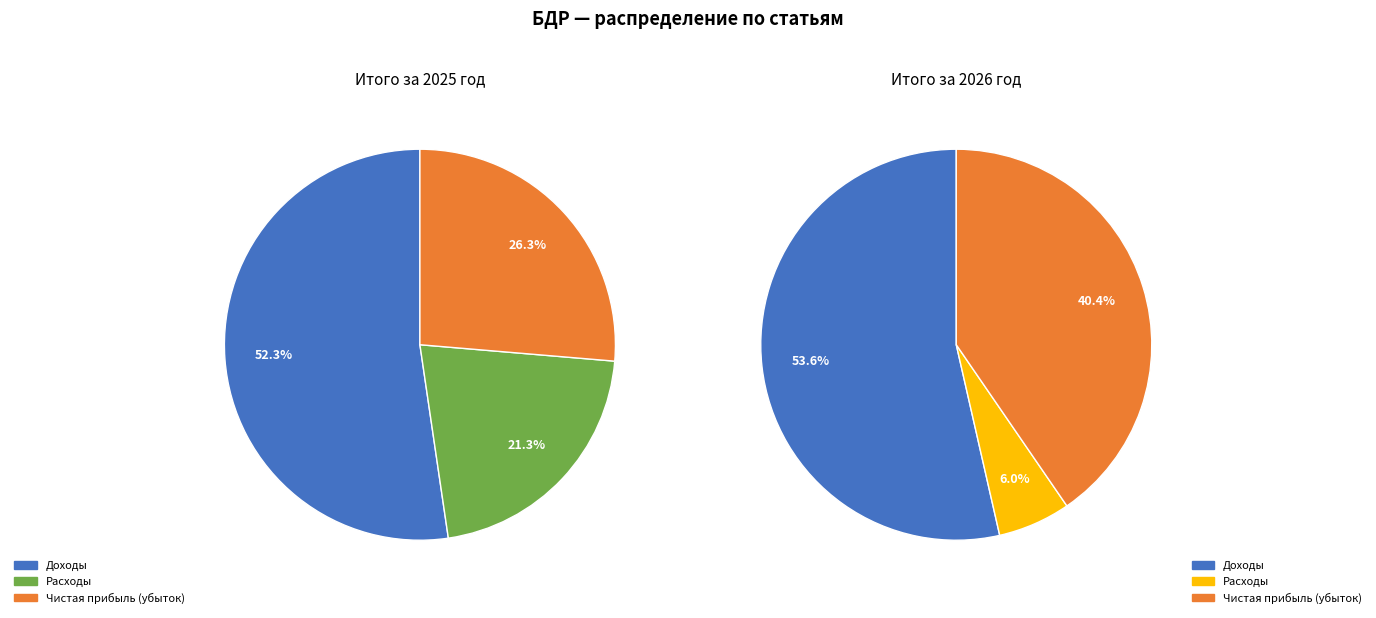

To the nearest percent, what is the average slice percentage?

33%